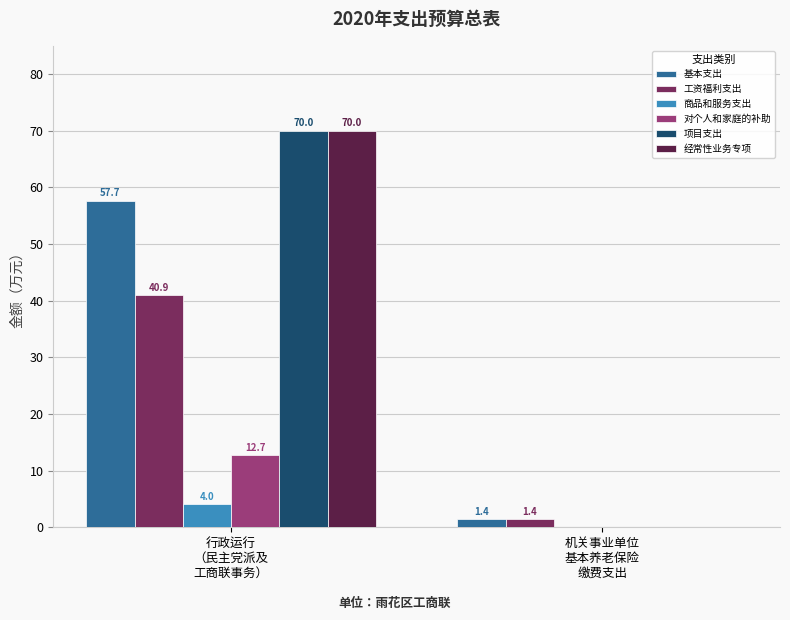

What are all the series names shown in the legend?

基本支出, 工资福利支出, 商品和服务支出, 对个人和家庭的补助, 项目支出, 经常性业务专项